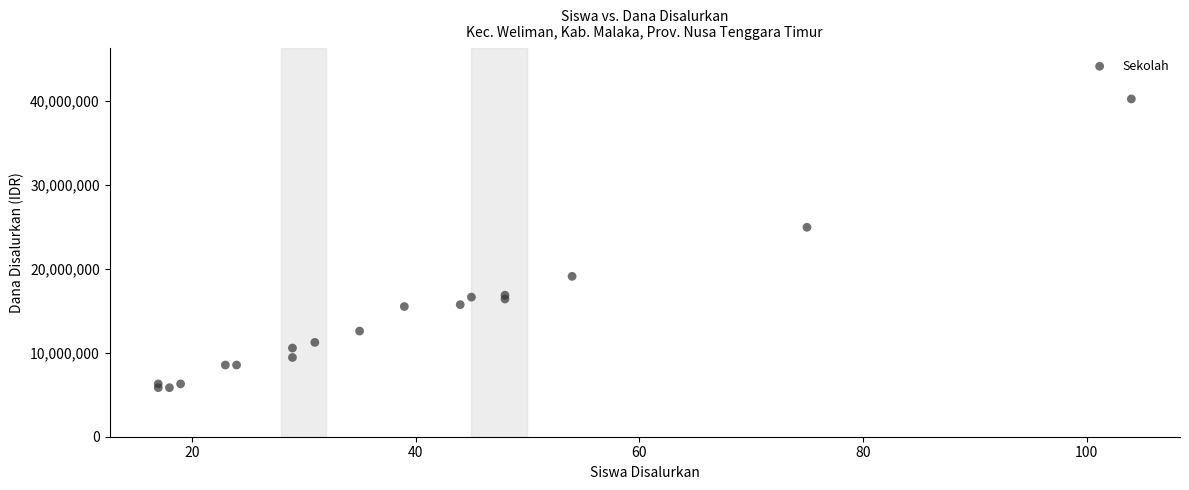

What Y value in the scatter plot is closest to 23062500?

24975000